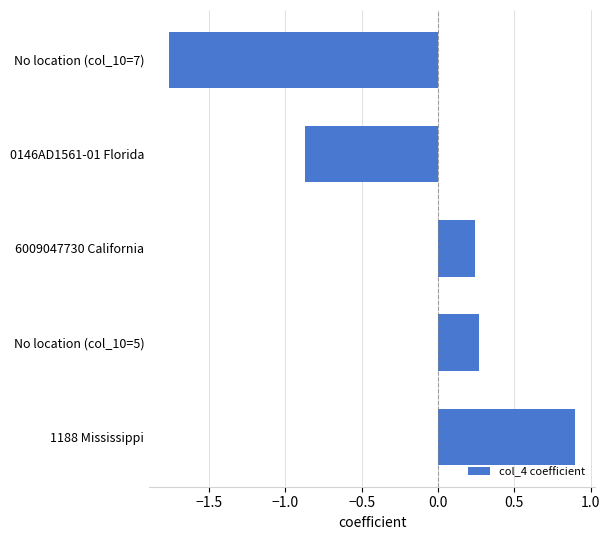

What is the difference between the second highest and second lowest values?

1.1